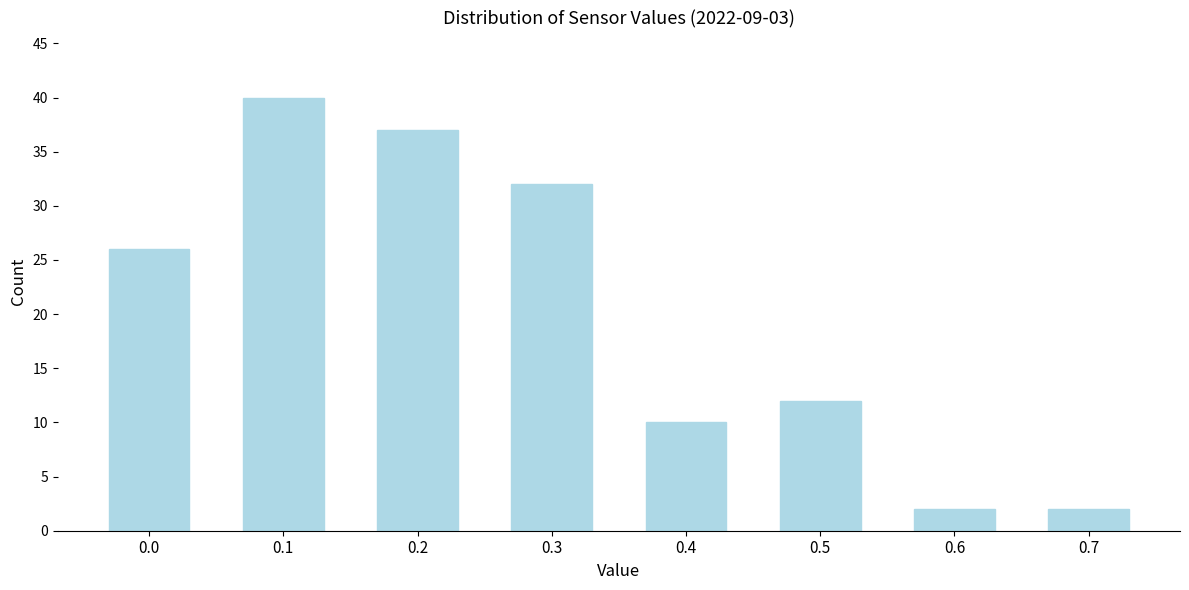

Reading left to right, transcribe all the data shown in this chart.

0.0=26	0.1=40	0.2=37	0.3=32	0.4=10	0.5=12	0.6=2	0.7=2